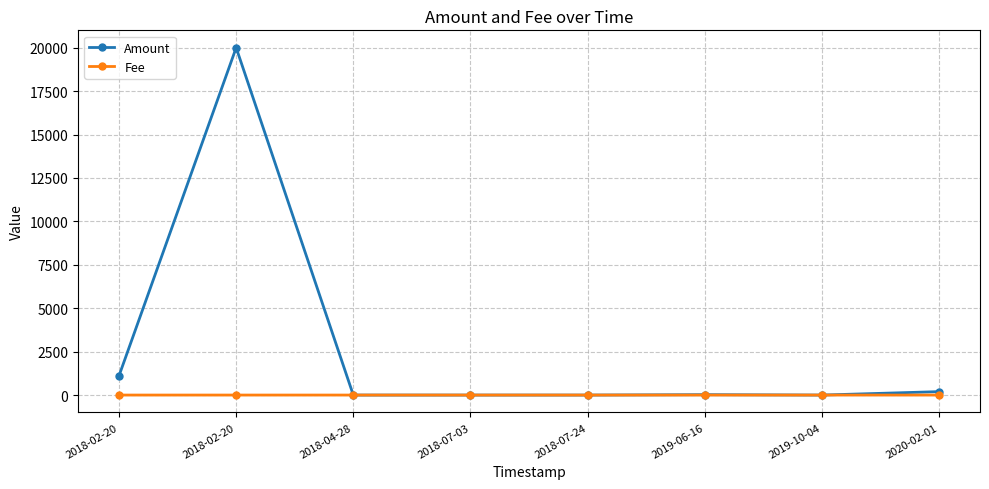

What is the label of the 6th point from the left?

2019-06-16